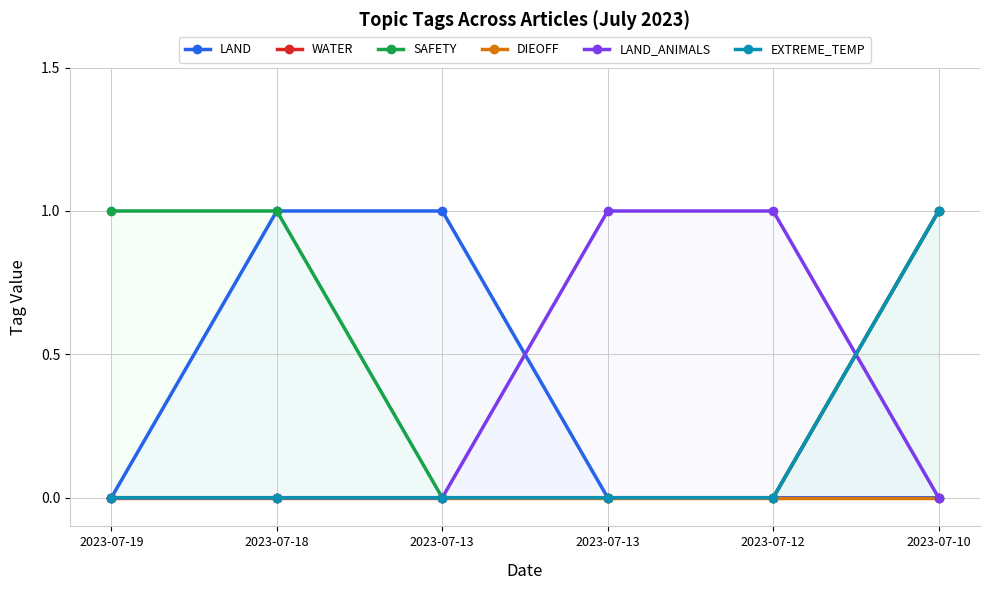

Reading right to left, extract all data points from this chart.

LAND: 2023-07-10=0	2023-07-12=0	2023-07-13=0	2023-07-13=1	2023-07-18=1	2023-07-19=0
WATER: 2023-07-10=1	2023-07-12=0	2023-07-13=0	2023-07-13=0	2023-07-18=0	2023-07-19=0
SAFETY: 2023-07-10=1	2023-07-12=0	2023-07-13=0	2023-07-13=0	2023-07-18=1	2023-07-19=1
DIEOFF: 2023-07-10=0	2023-07-12=0	2023-07-13=0	2023-07-13=0	2023-07-18=0	2023-07-19=0
LAND_ANIMALS: 2023-07-10=0	2023-07-12=1	2023-07-13=1	2023-07-13=0	2023-07-18=0	2023-07-19=0
EXTREME_TEMP: 2023-07-10=1	2023-07-12=0	2023-07-13=0	2023-07-13=0	2023-07-18=0	2023-07-19=0